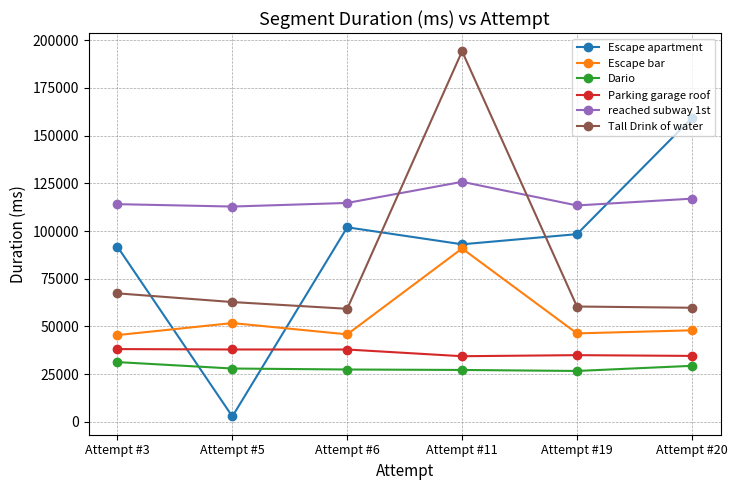

Does the chart have visible grid lines?

Yes